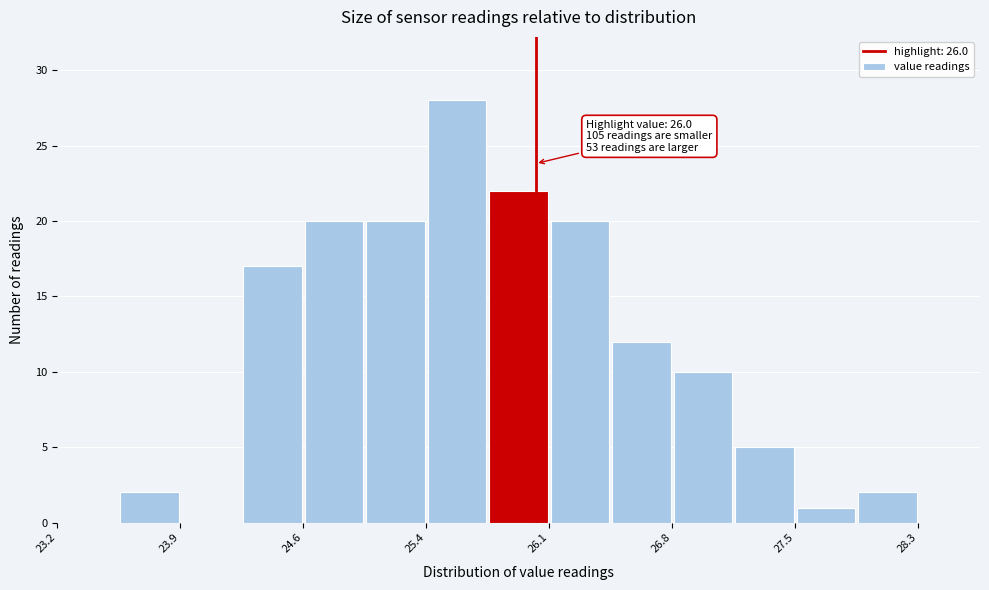

Read against the x-axis, roughly where is the centre of the tallest bar?

25.5